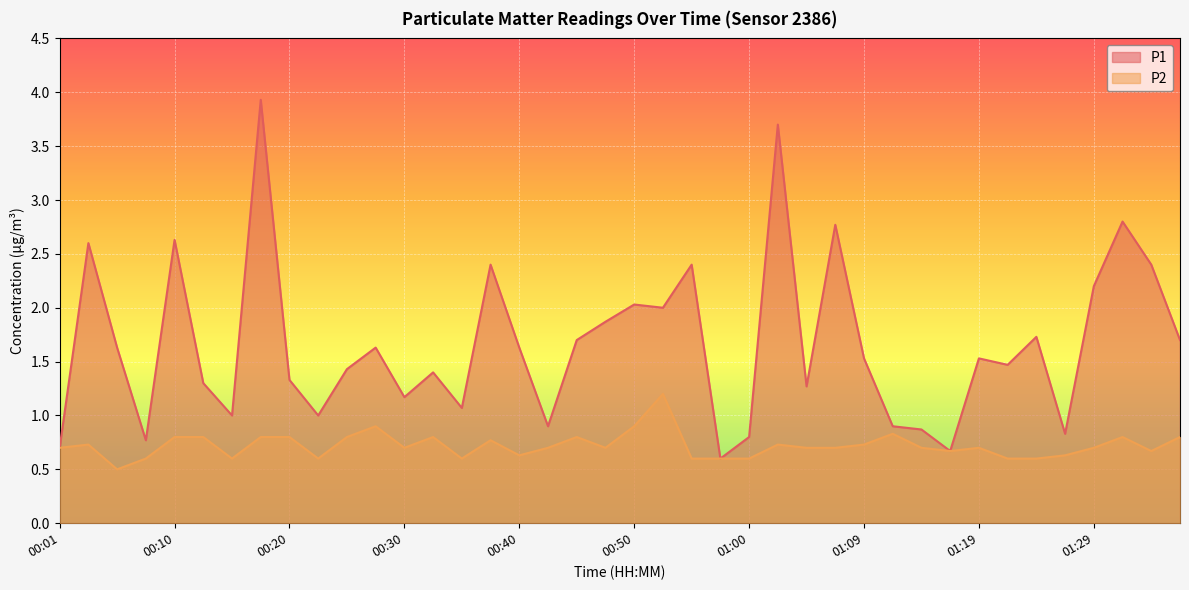

True or false: P1 and P2 cross at least once.

False